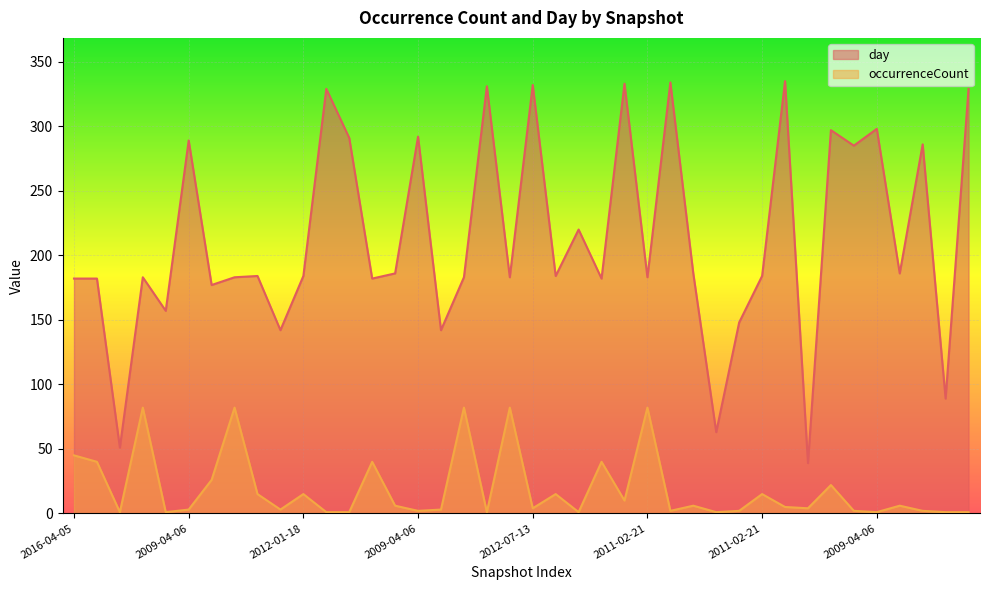

What is the total value across all series at 2013-09-10?

222